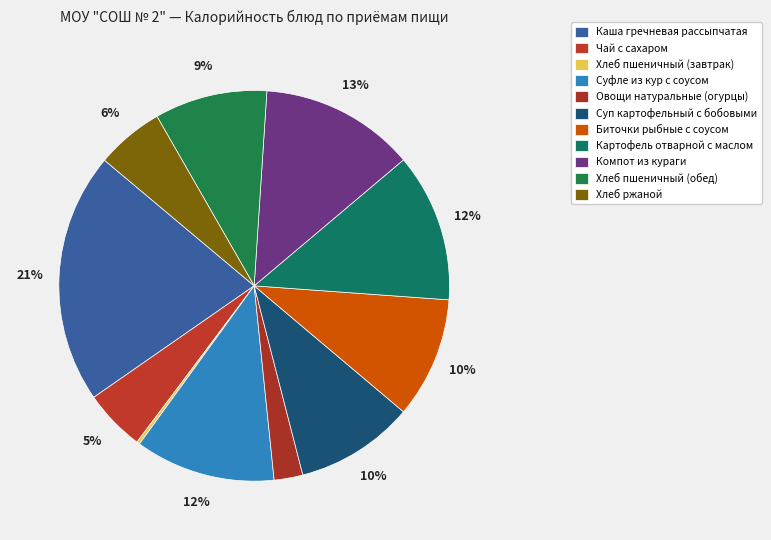

Count the number of slices in the pie.

11